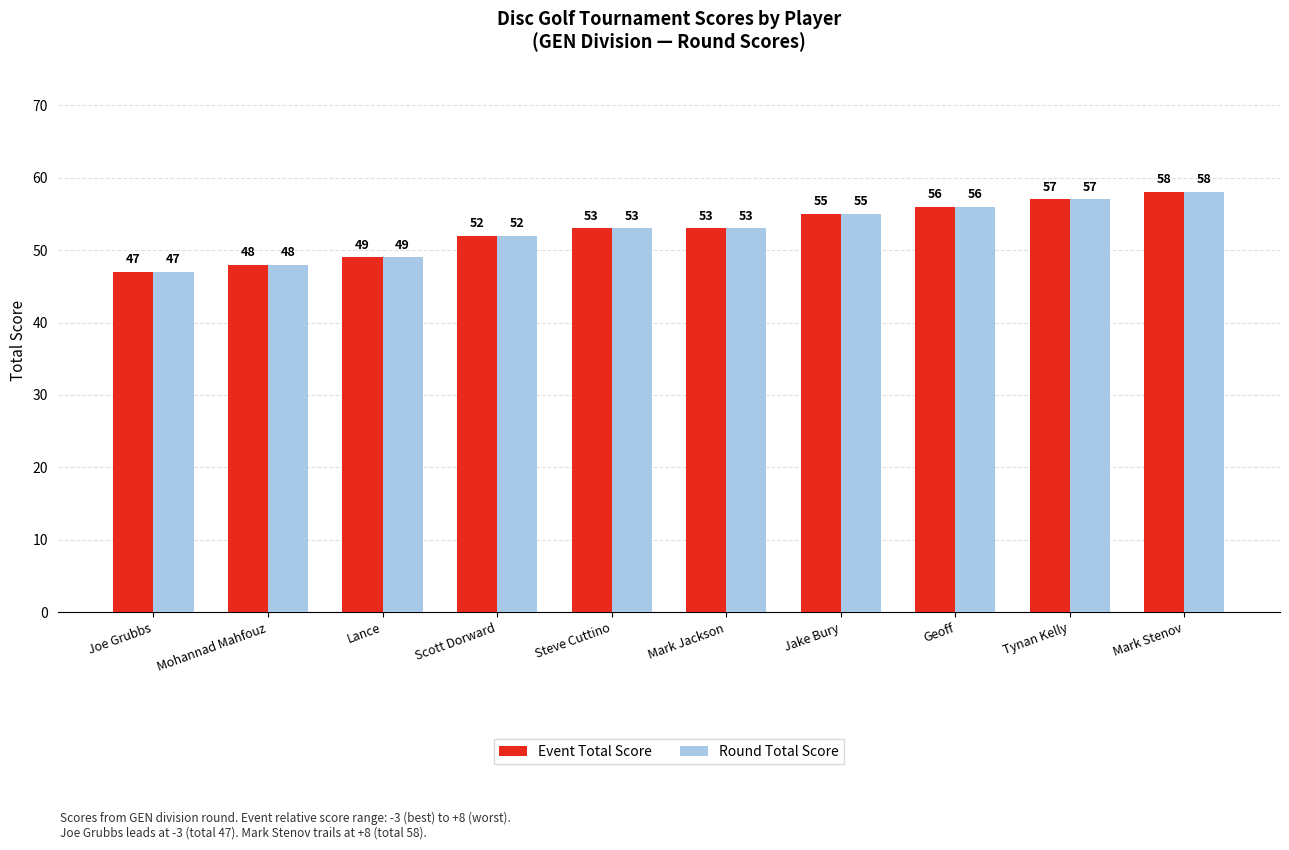

What is the approximate value of Event Total Score at Mark Stenov?

58